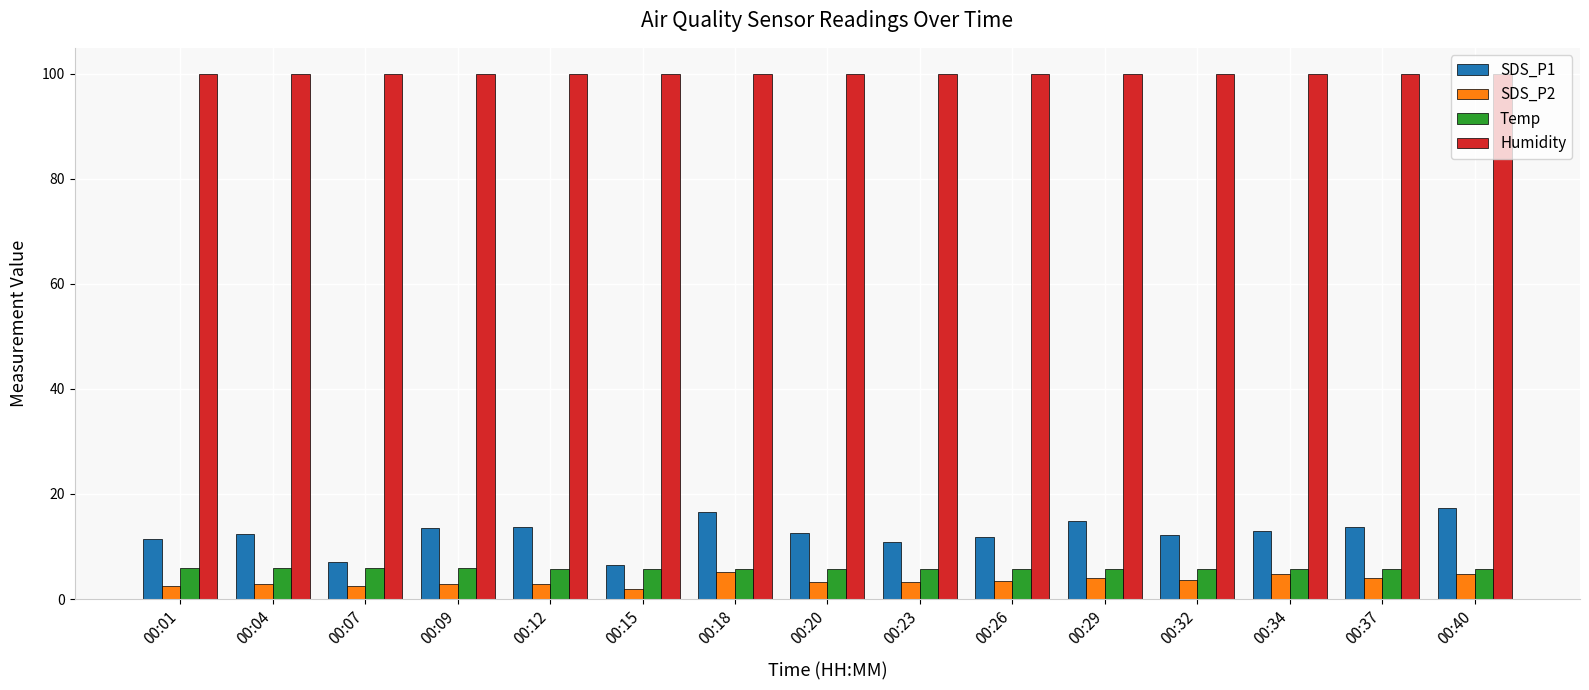

What is the maximum value for SDS_P2?

5.1